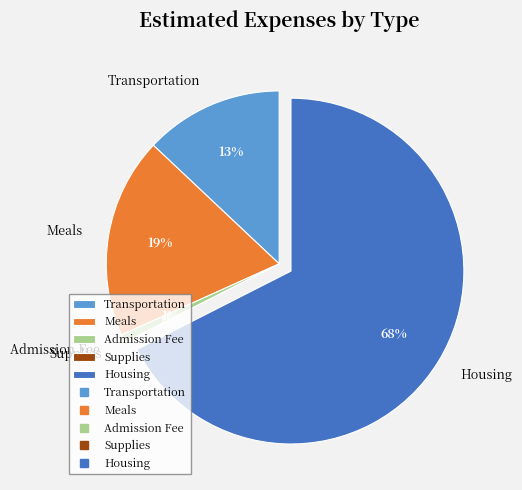

Does any single category account for the majority?

Yes